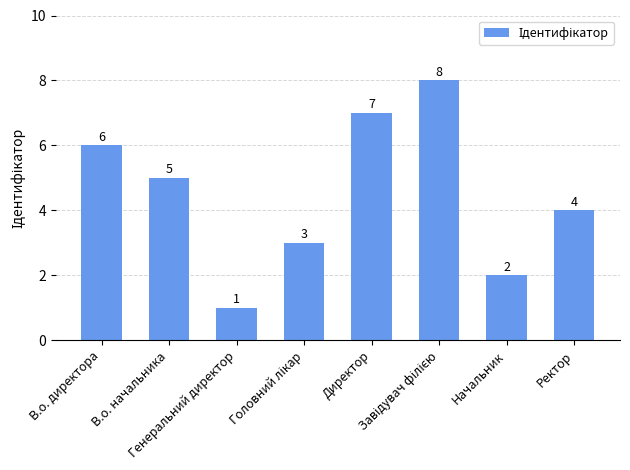

How many bars are there in total?

8